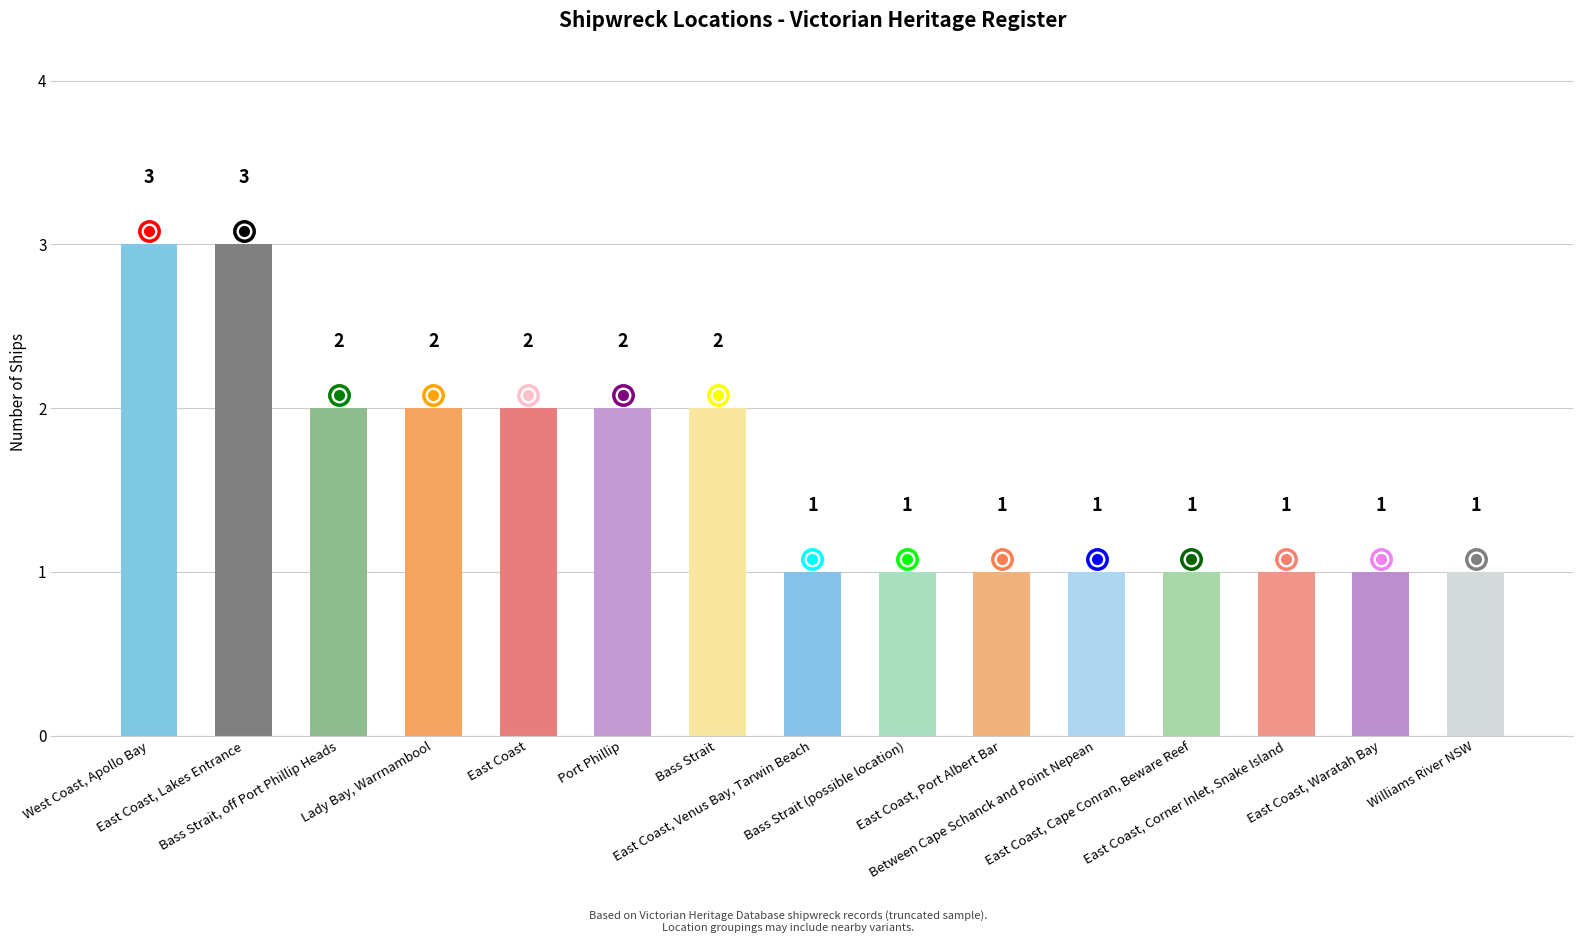

Which has a higher value, Bass Strait, off Port Phillip Heads or East Coast, Corner Inlet, Snake Island?

Bass Strait, off Port Phillip Heads